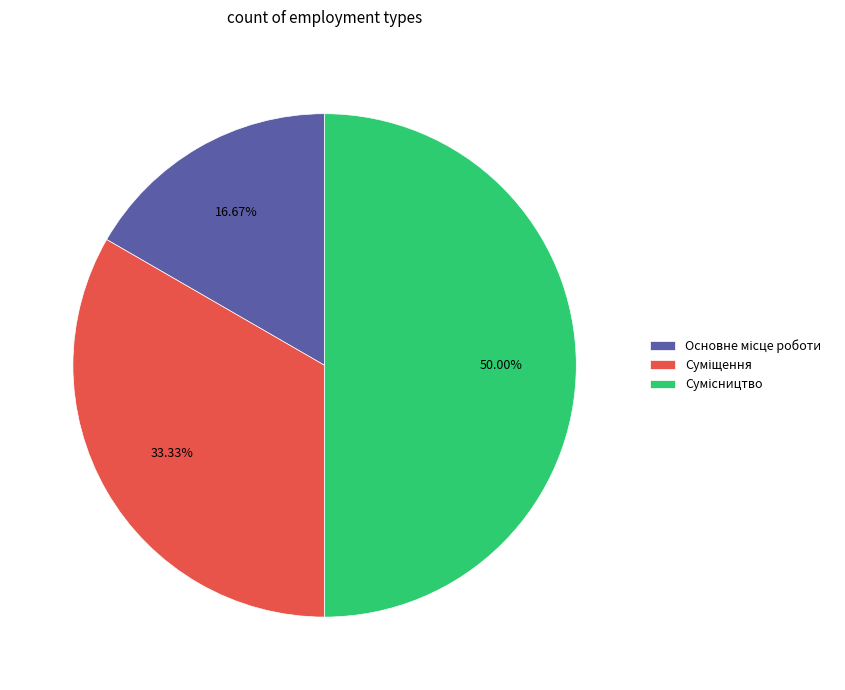

To the nearest percent, what portion does Суміщення represent?

33%